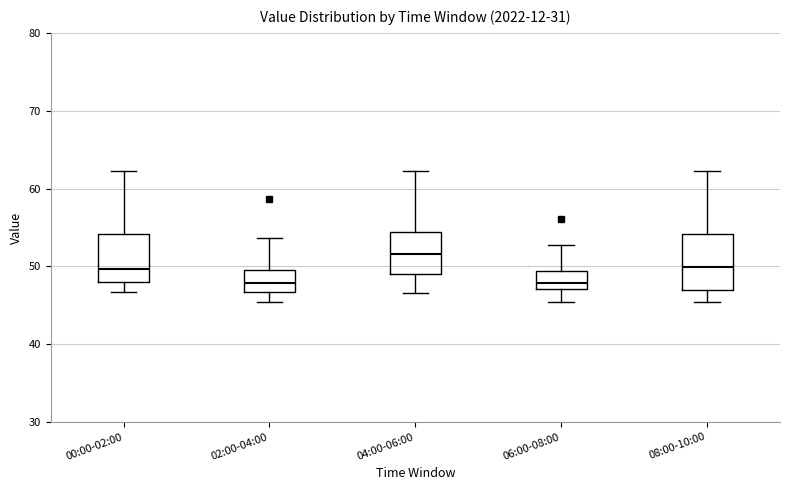

Reading left to right, transcribe this box plot: for each box, give where its median line is, the range the box spans, and where its two whiskers end, as read against the y-axis. The values are not printed on the chart, so give them approximately, as read against the axis.

00:00-02:00: median 50, box 48 to 54, whiskers 47 to 62
02:00-04:00: median 48, box 47 to 50, whiskers 45 to 54
04:00-06:00: median 52, box 49 to 54, whiskers 47 to 62
06:00-08:00: median 48, box 47 to 49, whiskers 45 to 53
08:00-10:00: median 50, box 47 to 54, whiskers 45 to 62